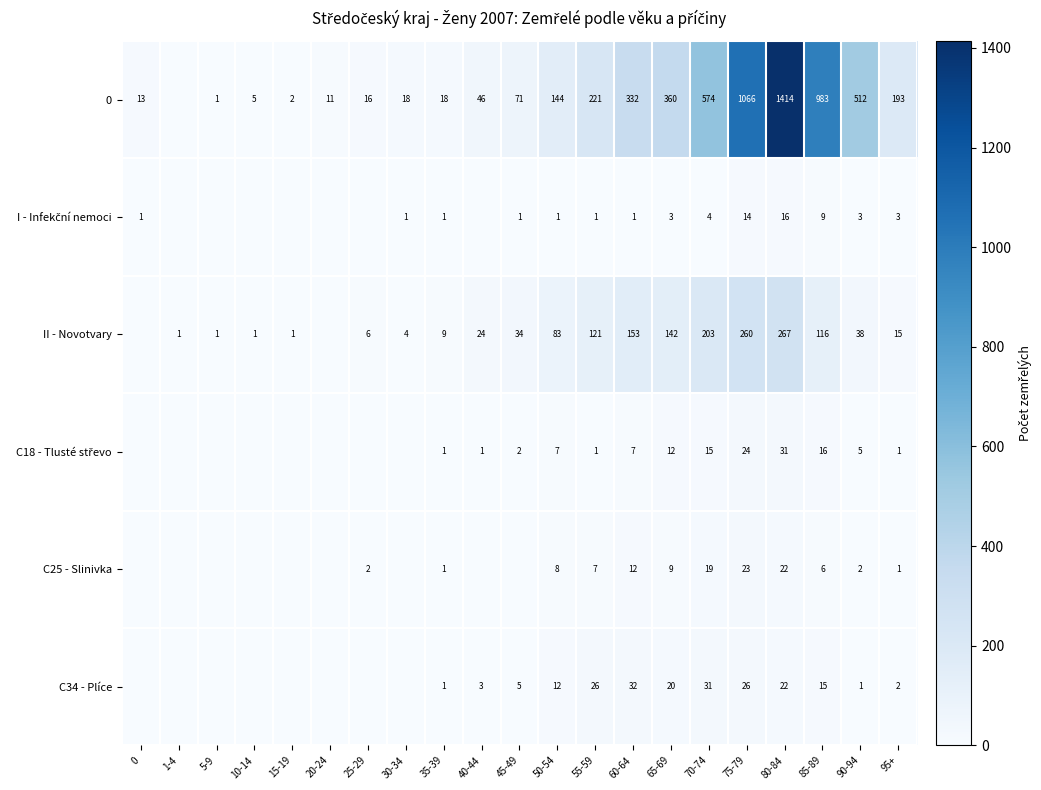

The value of 0 at 90-94 is 741. True or false?

False